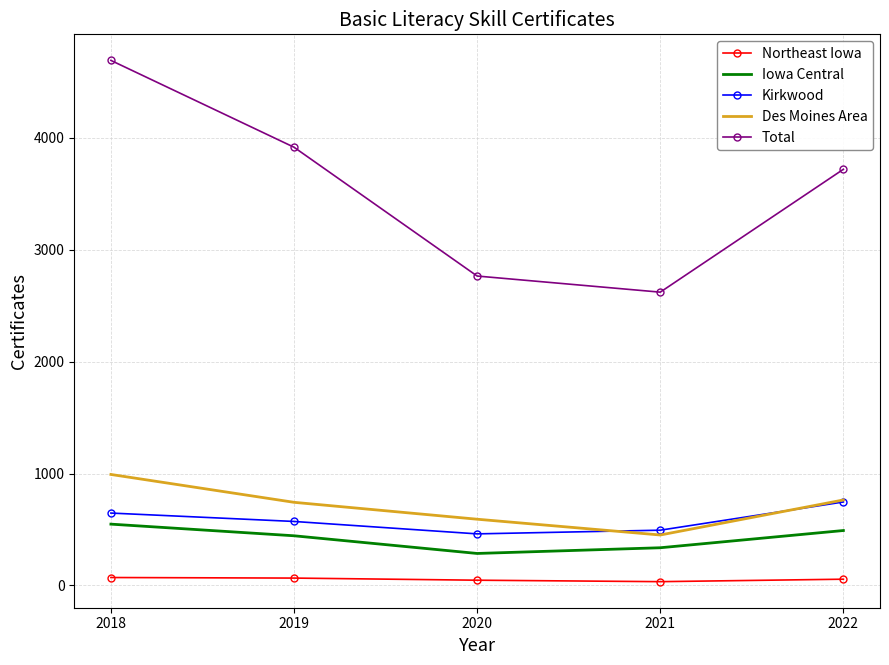

Which series has the largest range (max minus min)?

Total